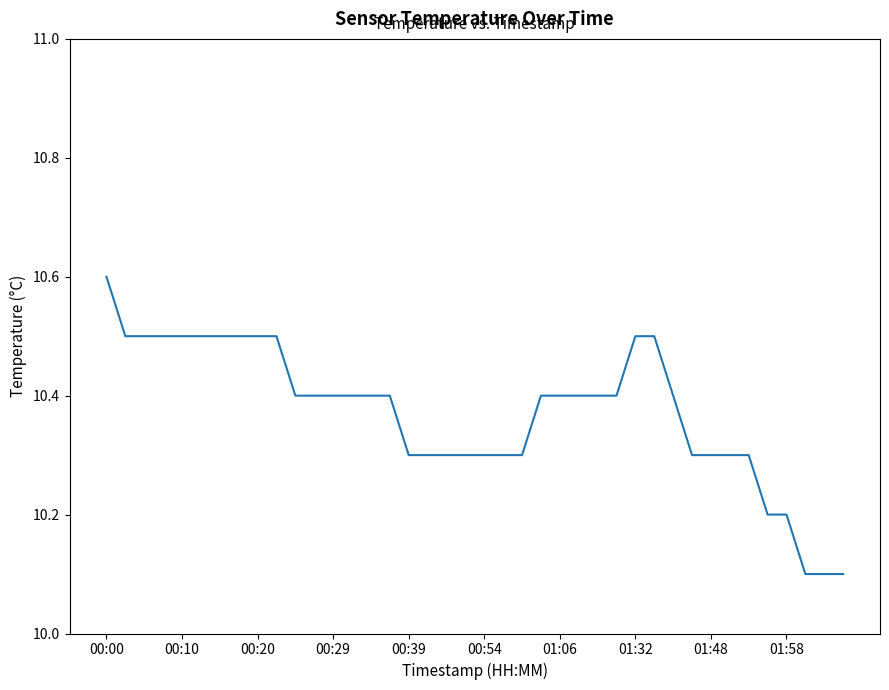

What is the average value?

10.4